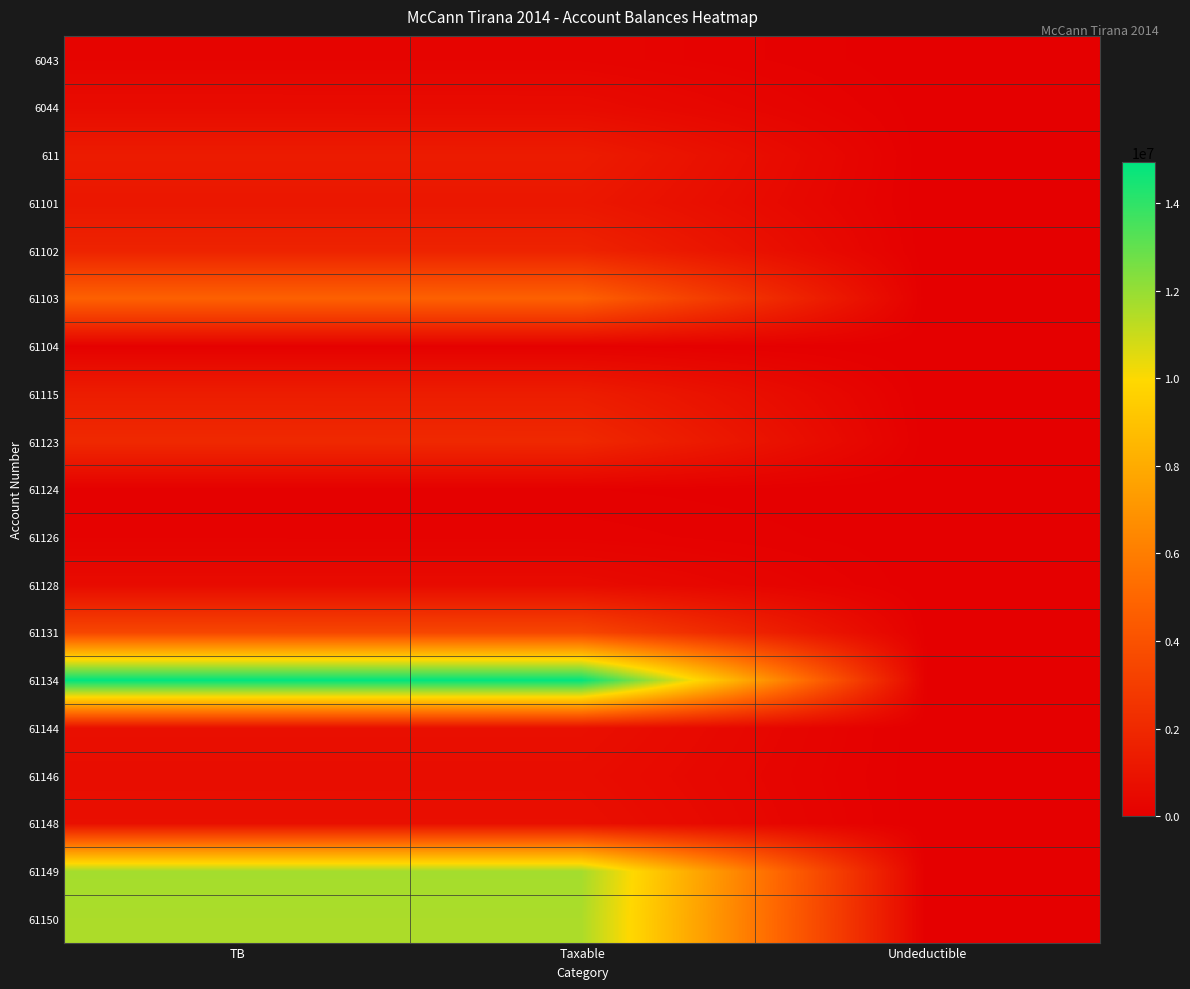

Reading left to right, transcribe all the data shown in this chart.

6043: TB=250227.1	Taxable=250227.1	Undeductible=0.0
6044: TB=588118.9	Taxable=575296.9	Undeductible=12822.0
611: TB=1366068.5	Taxable=1366068.5	Undeductible=0.0
61101: TB=1149043.7	Taxable=1149043.7	Undeductible=0.0
61102: TB=1735151.5	Taxable=1735151.5	Undeductible=0.0
61103: TB=4735066.9	Taxable=4731146.9	Undeductible=3920.0
61104: TB=105900.0	Taxable=105900.0	Undeductible=0.0
61115: TB=1434003.2	Taxable=1433753.2	Undeductible=250.0
61123: TB=2010362.2	Taxable=1991862.2	Undeductible=18500.0
61124: TB=61813.2	Taxable=61813.2	Undeductible=0.0
61126: TB=163090.0	Taxable=157990.0	Undeductible=5100.0
61128: TB=567460.5	Taxable=567460.5	Undeductible=0.0
61131: TB=3465988.5	Taxable=3437988.5	Undeductible=28000.0
61134: TB=14931158.8	Taxable=14887859.8	Undeductible=43299.0
61144: TB=779642.1	Taxable=779642.1	Undeductible=0.0
61146: TB=666085.5	Taxable=666085.5	Undeductible=0.0
61148: TB=769080.9	Taxable=769080.9	Undeductible=0.0
61149: TB=11717876.6	Taxable=11717876.6	Undeductible=0.0
61150: TB=11574631.1	Taxable=11574631.1	Undeductible=0.0